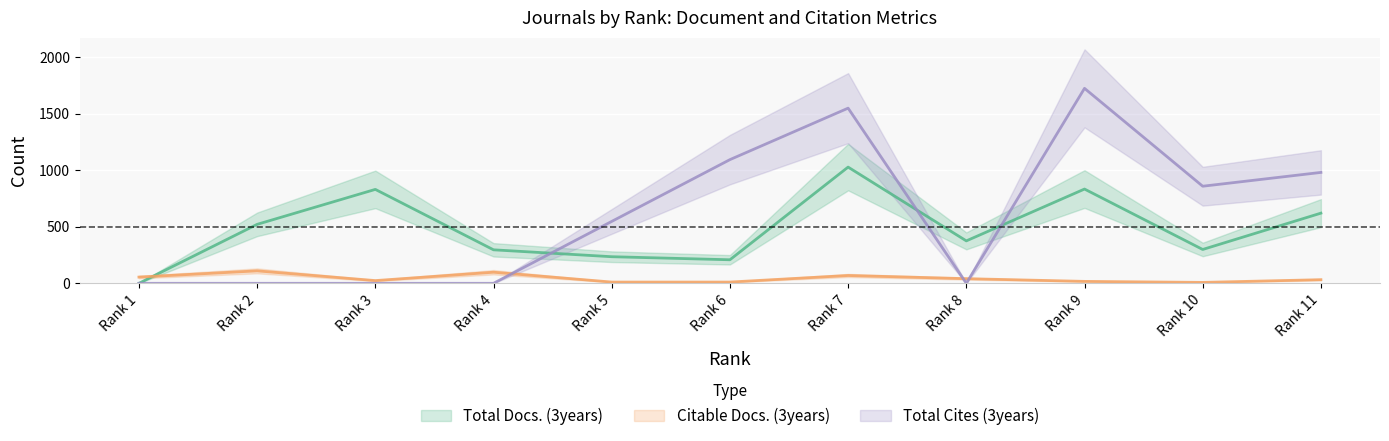

At Rank 8, list the series in order from largest to smallest.

Total Docs. (3years), Citable Docs. (3years), Total Cites (3years)